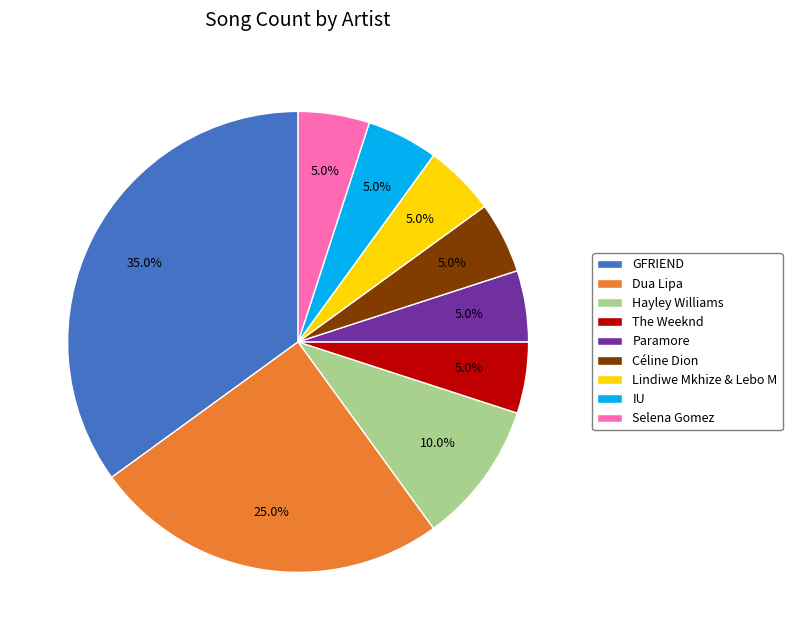

To the nearest percent, what is the average slice percentage?

11%